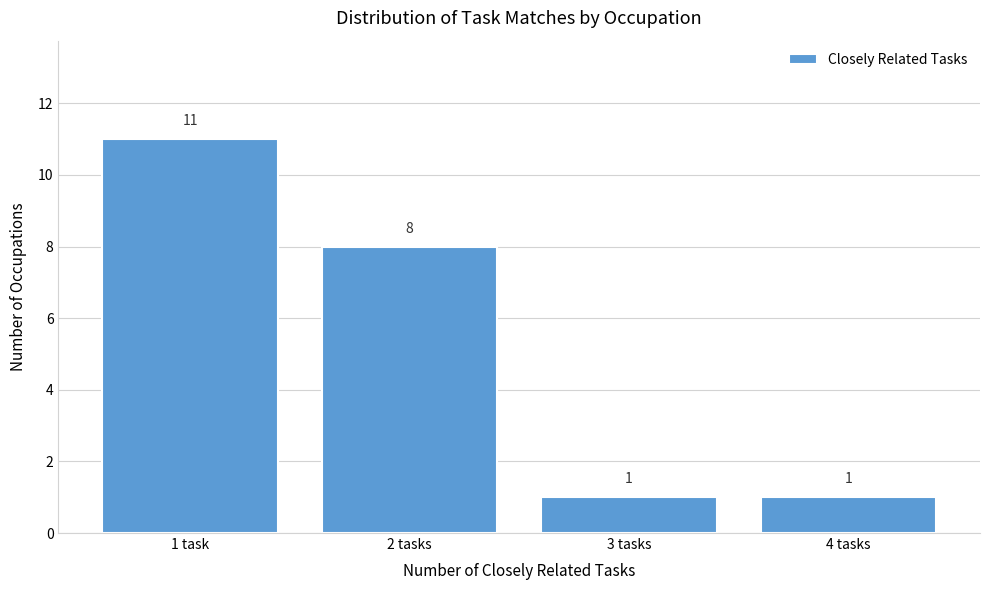

Reading right to left, extract all data points from this chart.

4 tasks=1	3 tasks=1	2 tasks=8	1 task=11